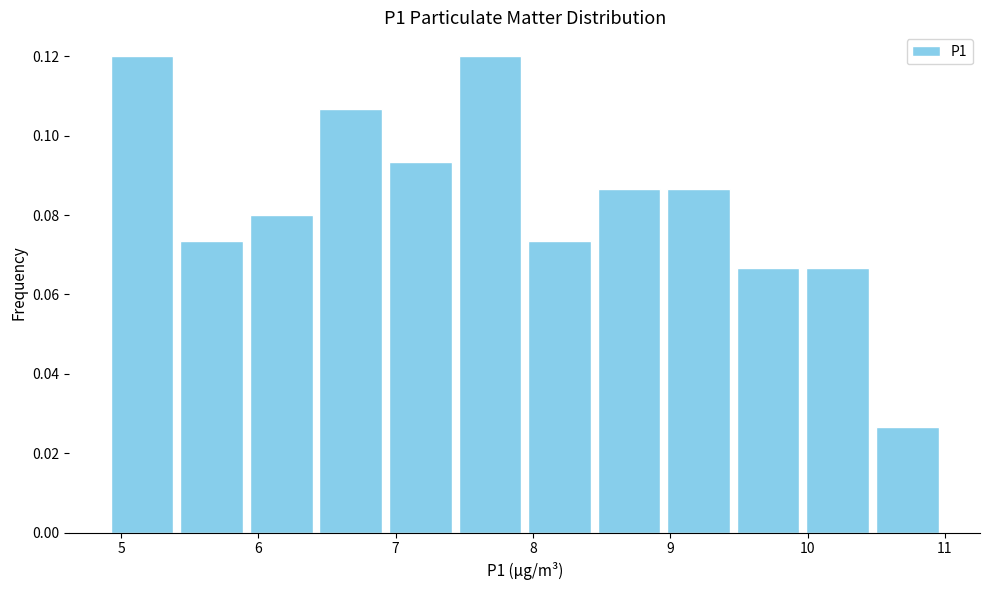

Reading left to right, list every bar in this chart as the range it spans on the x-axis followed by its height. Neither the bar edges nor the heights are printed on the chart, so give them approximately, as read against the axes.

4.9 to 5.4: 0.120
5.4 to 5.9: 0.074
5.9 to 6.4: 0.080
6.4 to 6.9: 0.106
6.9 to 7.4: 0.094
7.4 to 7.9: 0.120
7.9 to 8.4: 0.074
8.4 to 9.0: 0.086
9.0 to 9.5: 0.086
9.5 to 10.0: 0.066
10.0 to 10.5: 0.066
10.5 to 11.0: 0.026